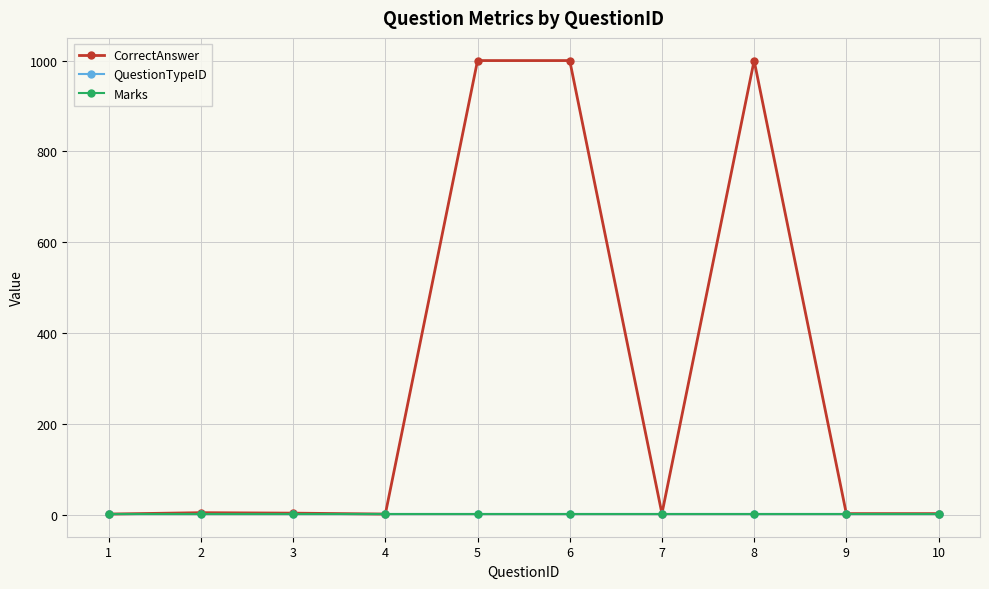

Does the chart have visible grid lines?

Yes